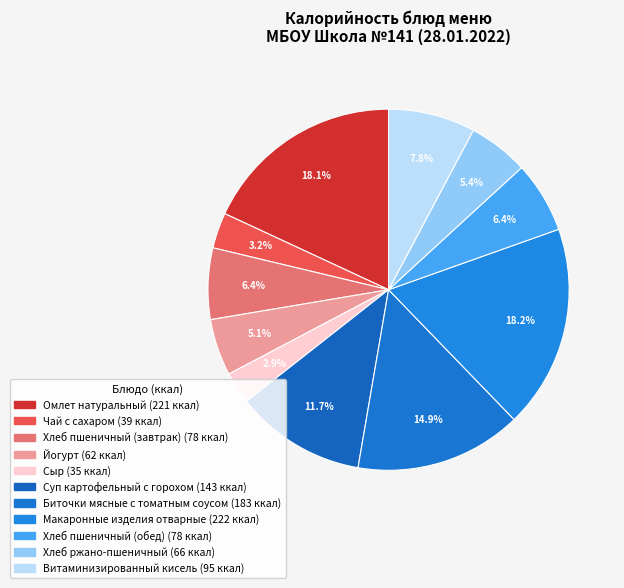

The Хлеб пшеничный (обед) slice represents 6% of the pie. True or false?

True